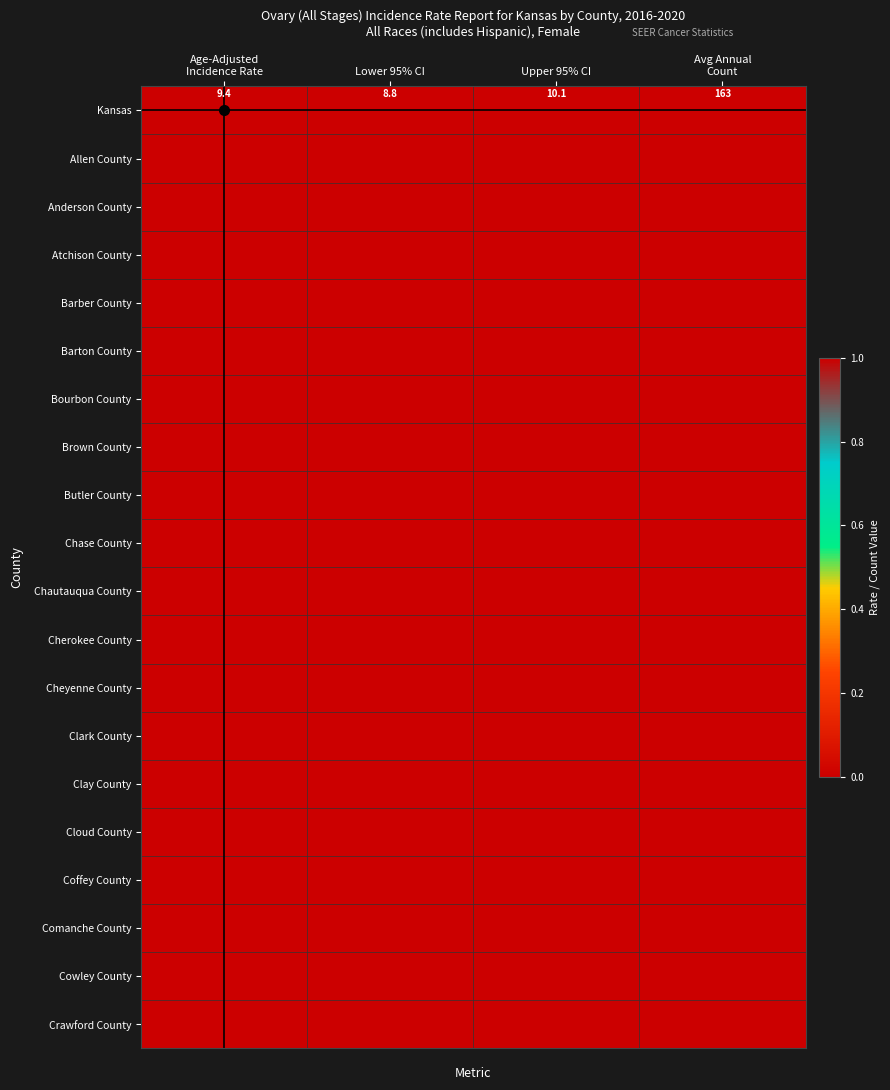

At Lower 95% CI, list the series in order from smallest to largest.

Allen County, Anderson County, Atchison County, Barber County, Barton County, Bourbon County, Brown County, Butler County, Chase County, Chautauqua County, Cherokee County, Cheyenne County, Clark County, Clay County, Cloud County, Coffey County, Comanche County, Cowley County, Crawford County, Kansas